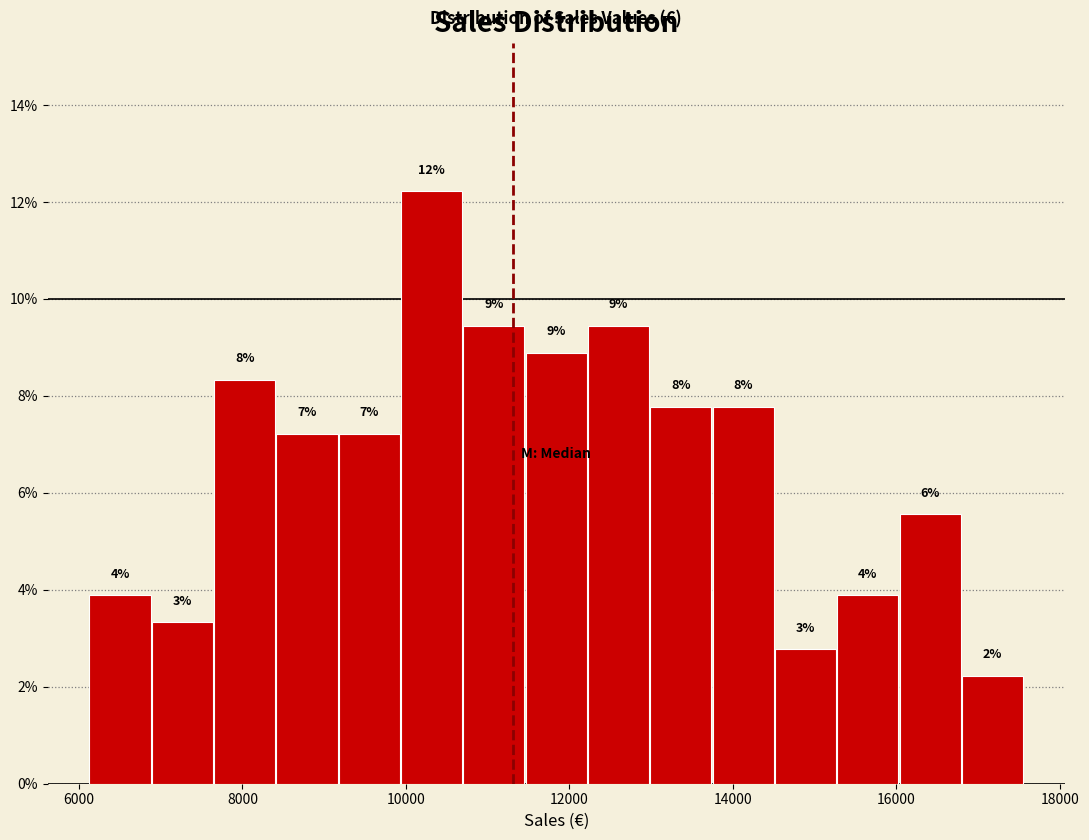

Read against the x-axis, roughly where is the centre of the tallest bar?

10400